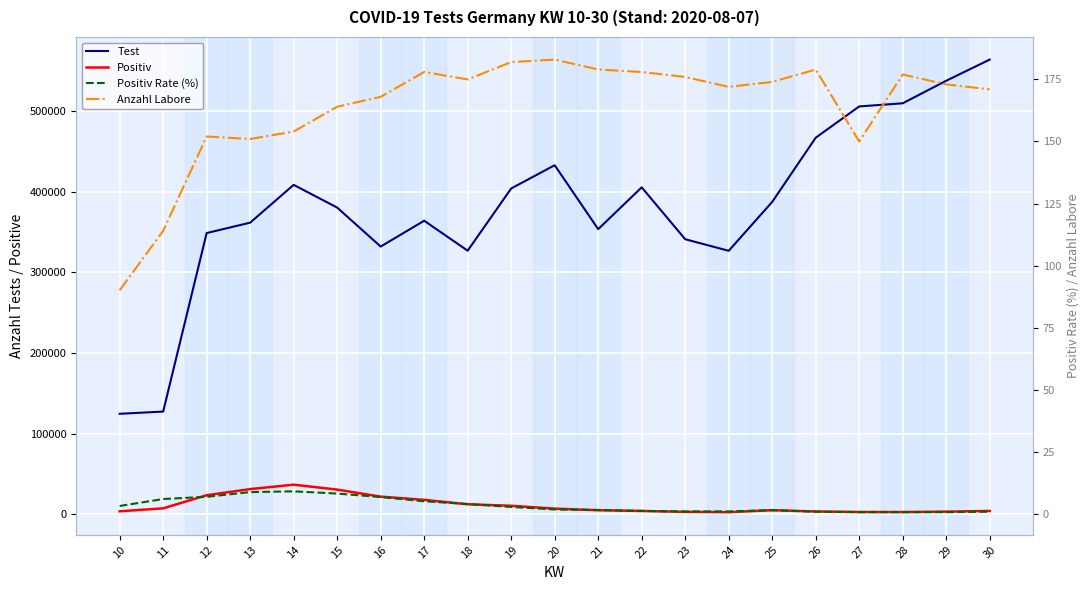

True or false: Positiv has more than 0 points higher than both neighbors.

True